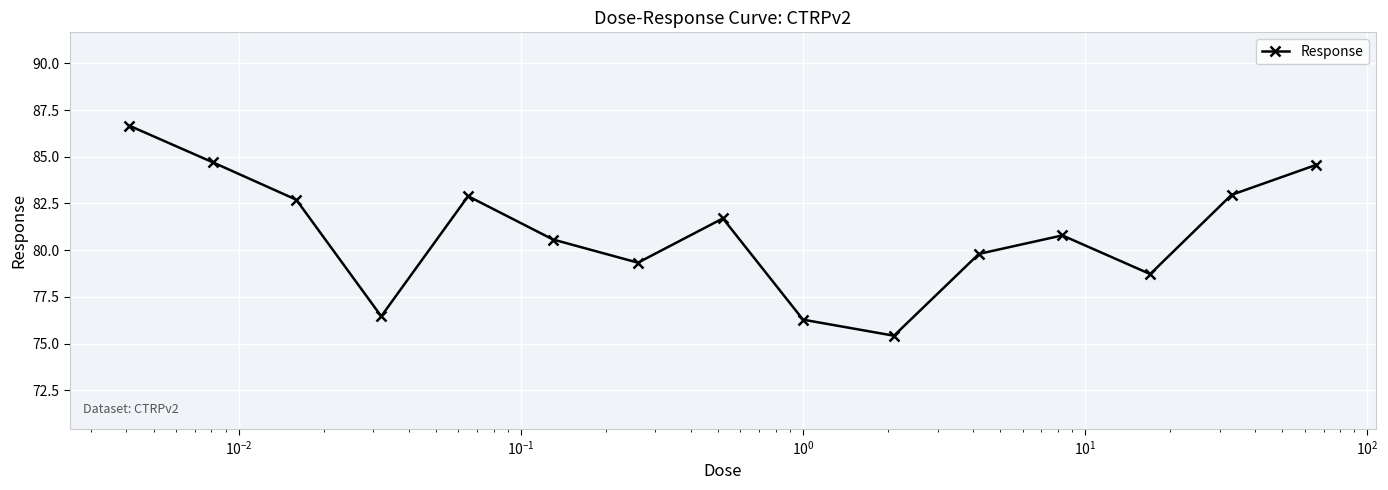

What is the maximum value shown in the chart?

86.7